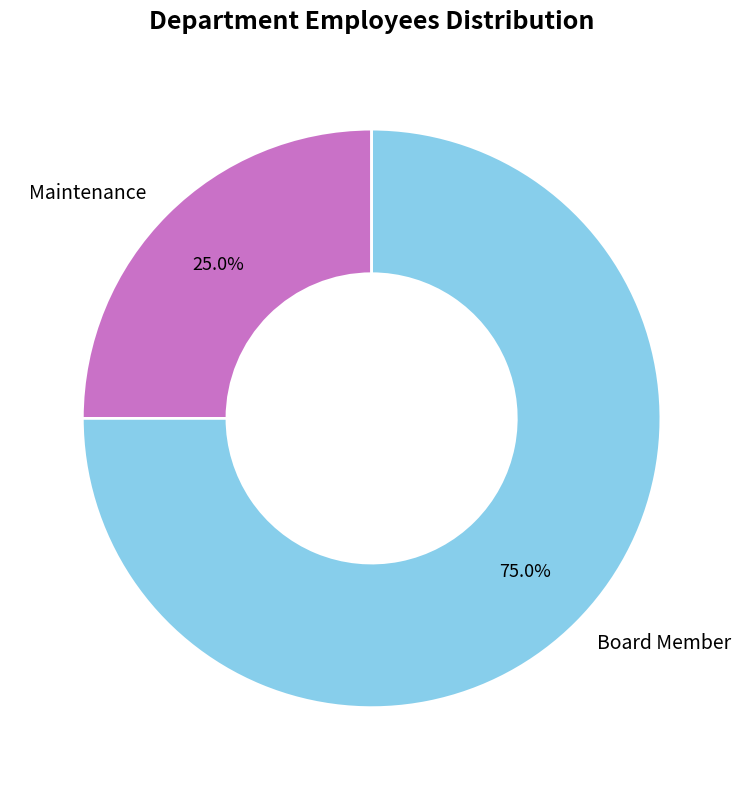

Rank the categories by value from lowest to highest.

Maintenance, Board Member